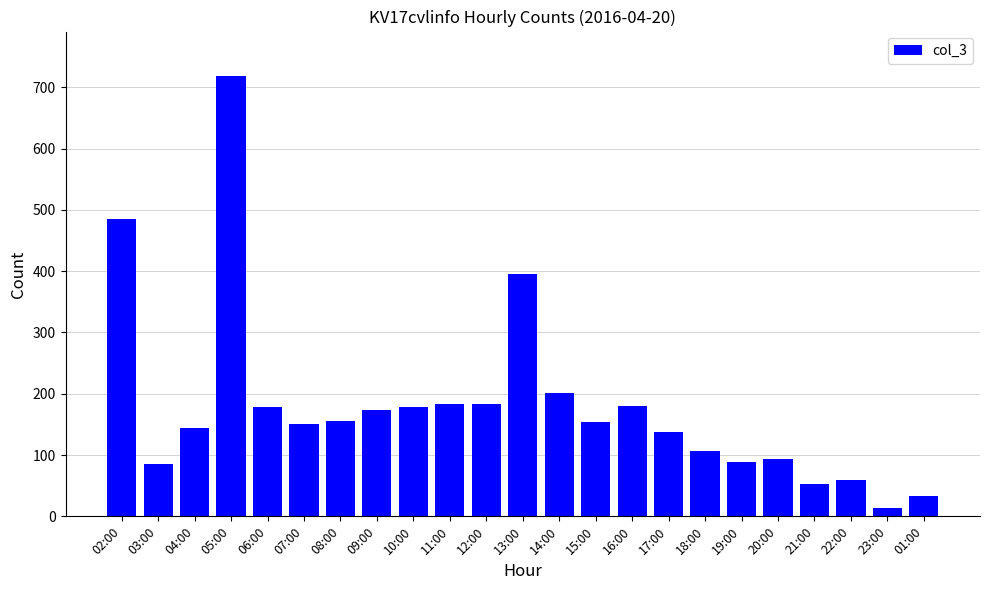

What position from the left is 11:00?

10